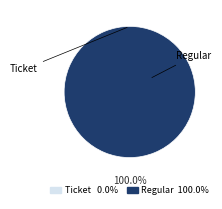

What percentage do Regular and Ticket together represent?

100.0%